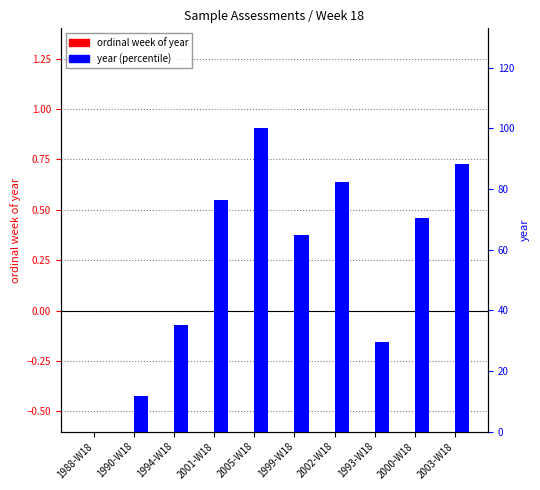

How many bars are there in total?

20